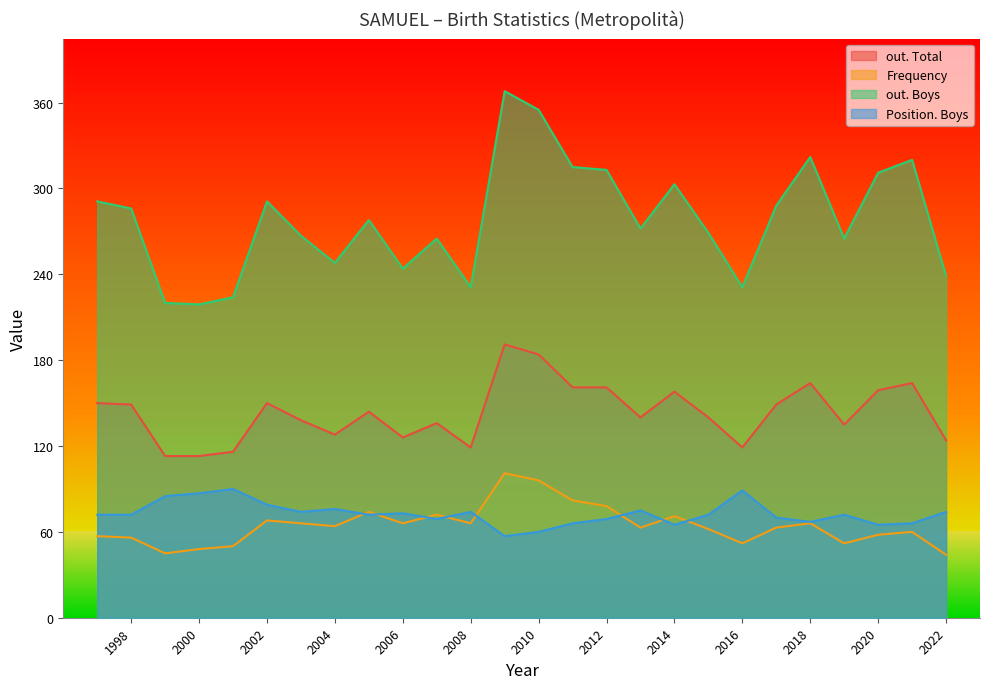

What is the sum of the out. Total values at 2011 and 2005?

305